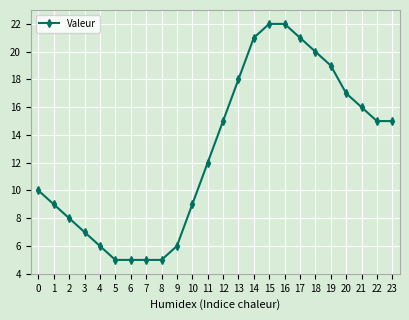

At which label is the value closest to 13?

11